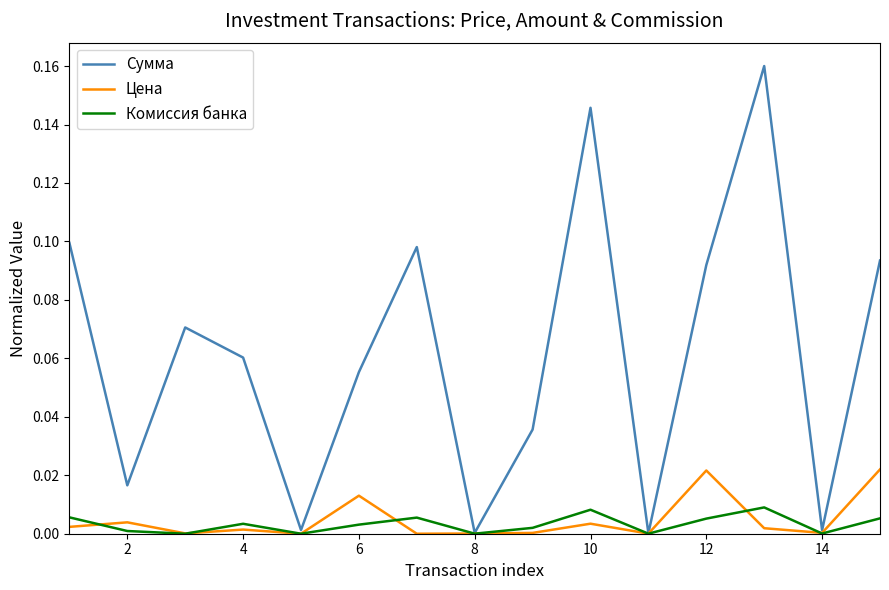

Which series has the largest range (max minus min)?

Сумма